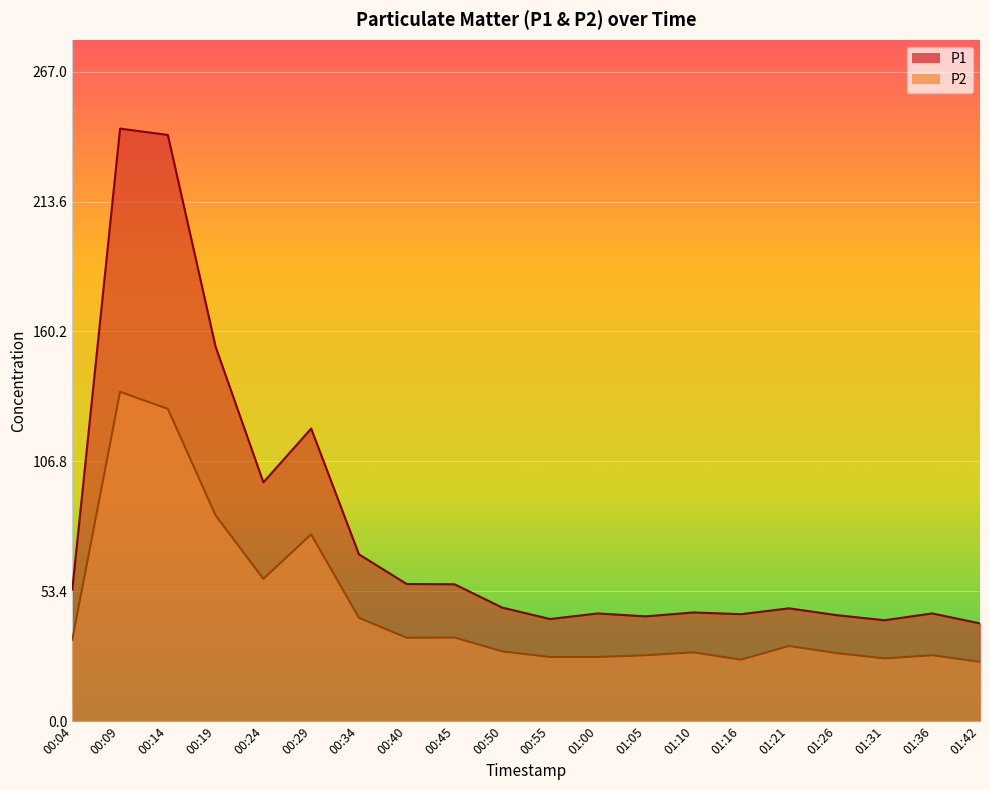

What is the difference between the maximum and minimum values in the P2 series?

111.0